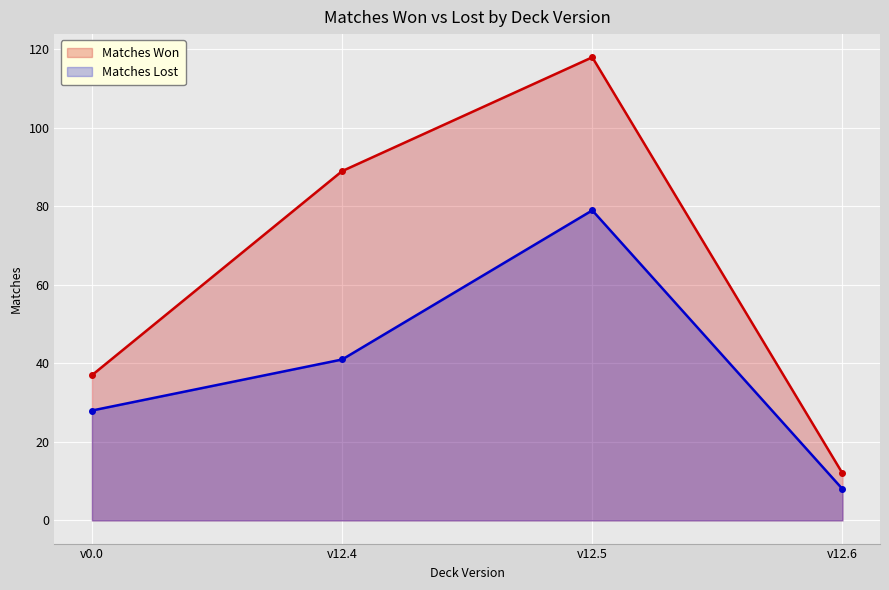

What is the total value across all series at v12.4?

130